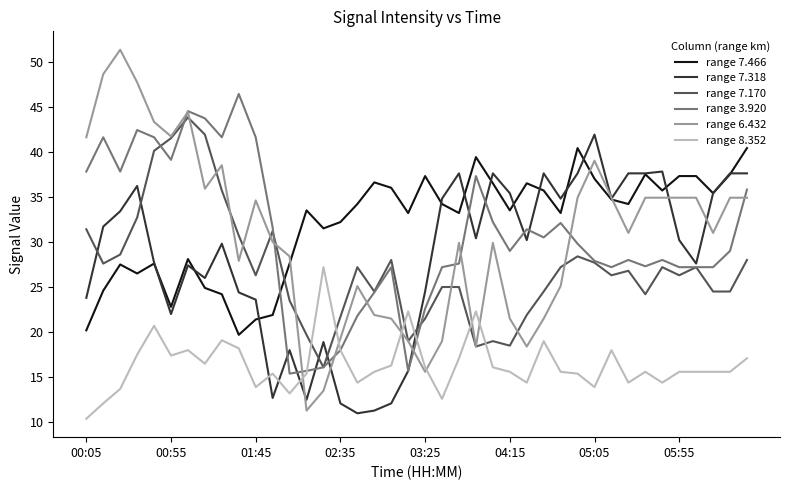

Does the chart display data point markers on the line(s)?

No